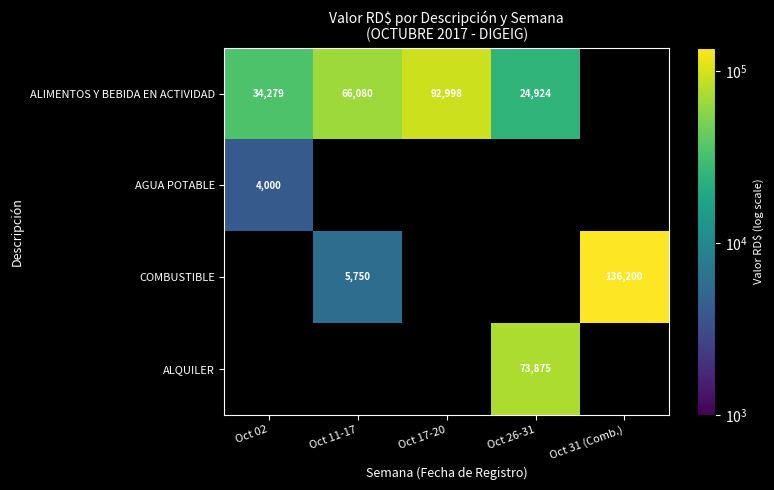

Is it true that AGUA POTABLE equals 4000 at Oct 02?

True